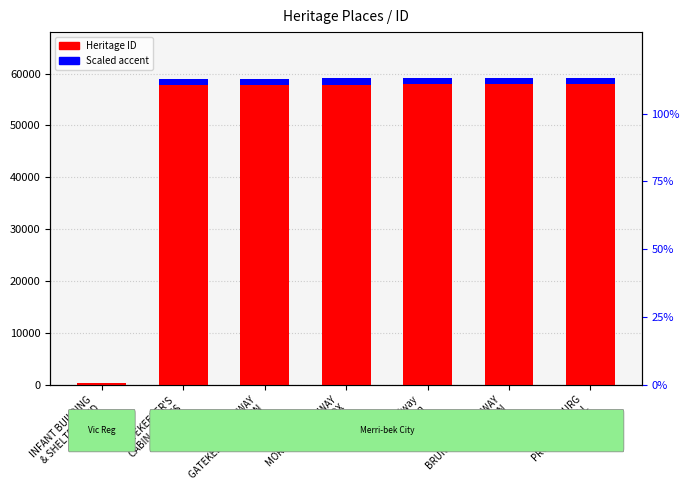

Which category has the highest value in the Heritage ID series?

BRUNSWICK RAILWAY
STATION